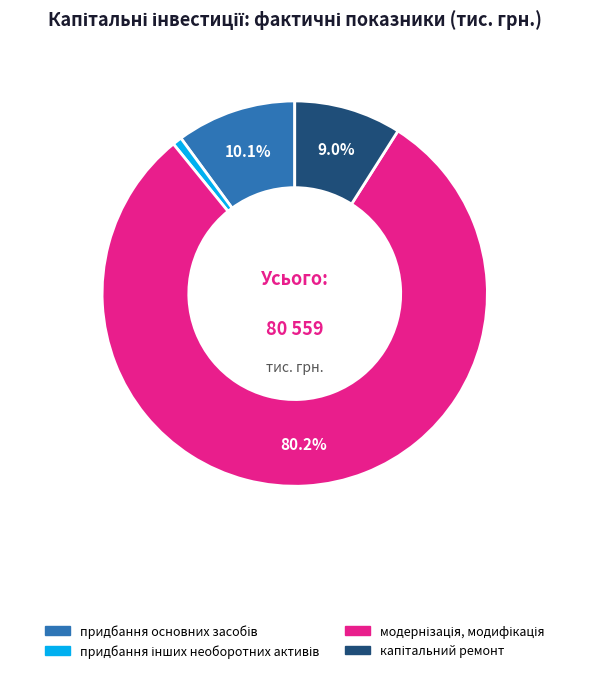

Is there a majority slice in this chart?

Yes